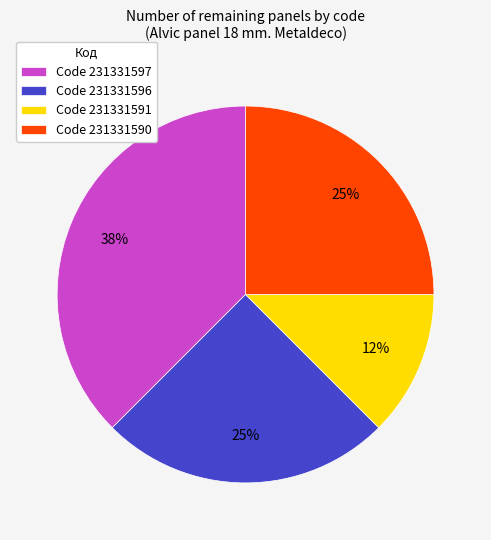

How many segments does this pie chart have?

4